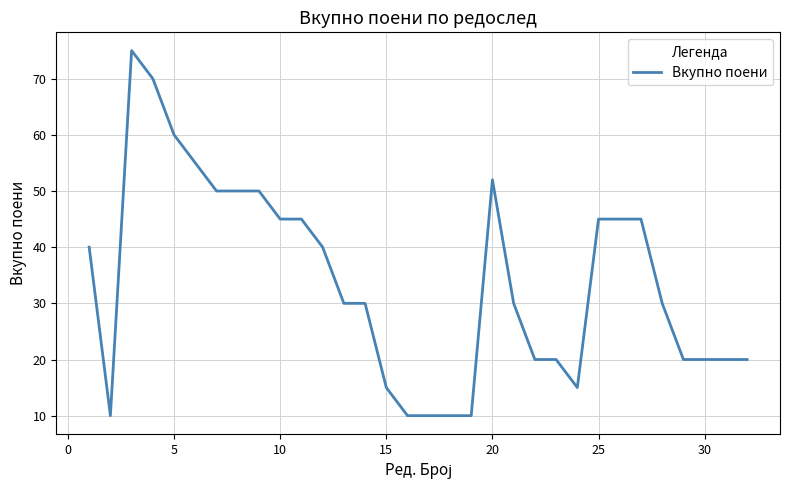

Reading right to left, what are all the values shown in this chart?

20	20	20	20	30	45	45	45	15	20	20	30	52	10	10	10	10	15	30	30	40	45	45	50	50	50	55	60	70	75	10	40